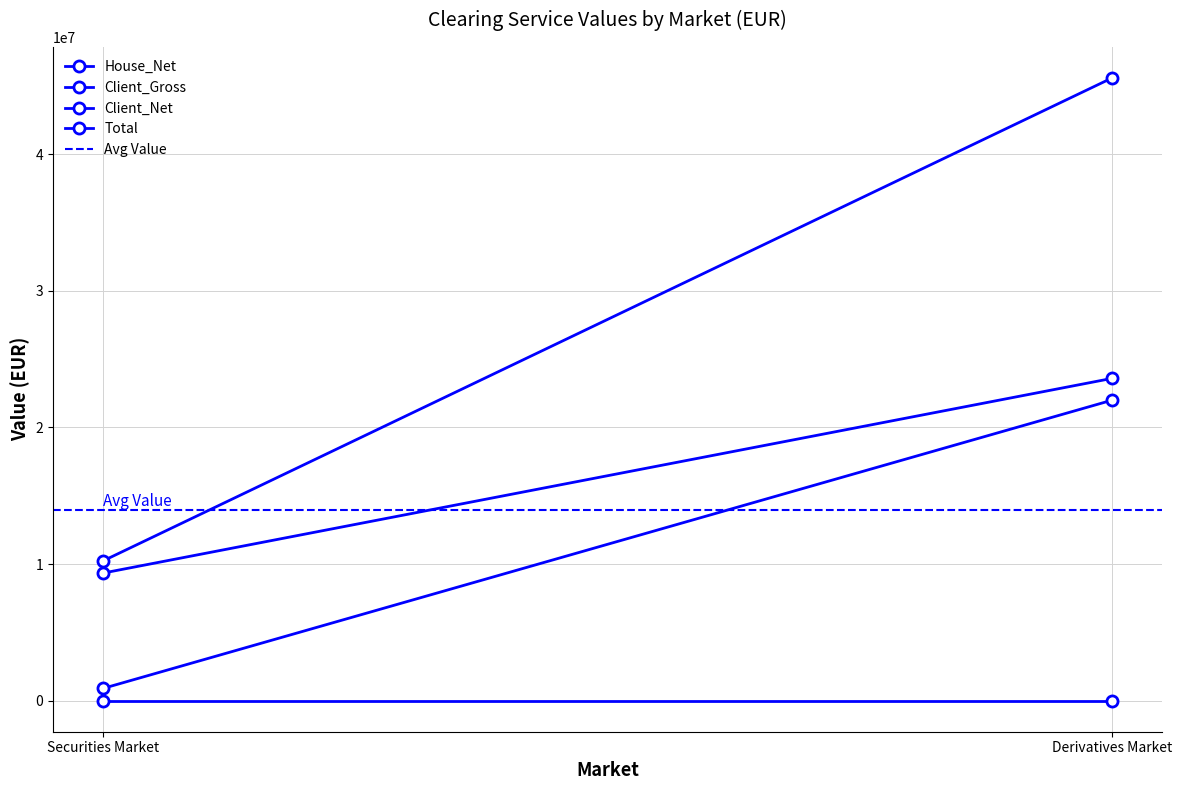

What position from the right is Securities Market?

2